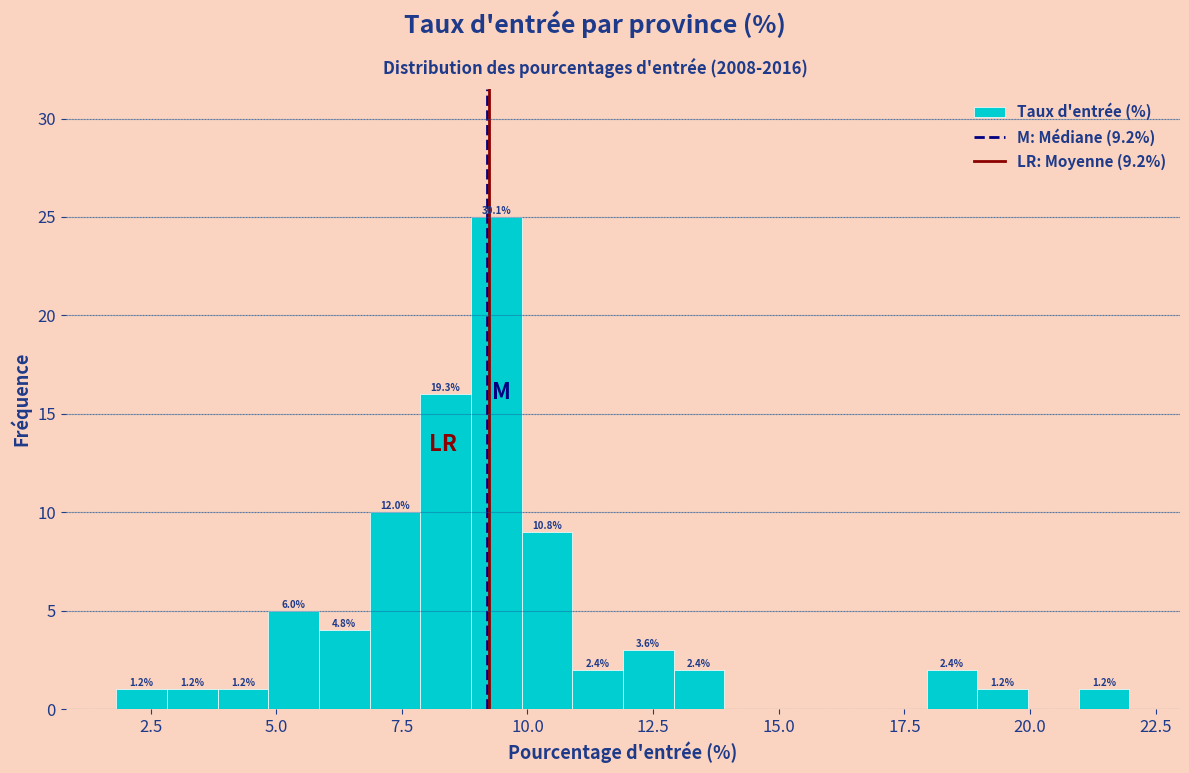

Around what value on the x-axis is the tallest bar? Give the approximate position of its centre, as read against the axis.

9.5